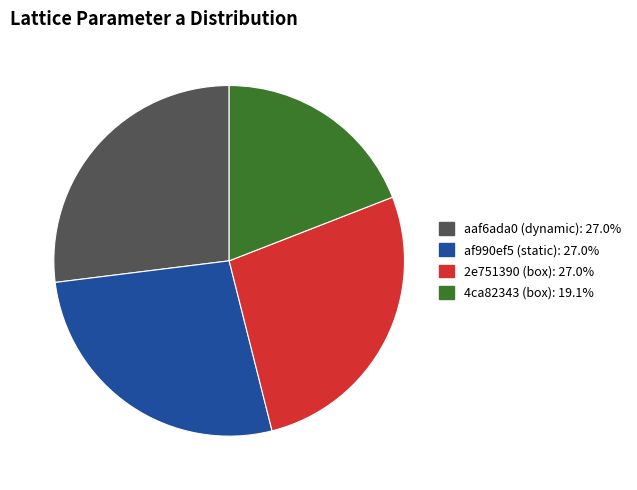

True or false: aaf6ada0 (dynamic) accounts for 35% of the total.

False